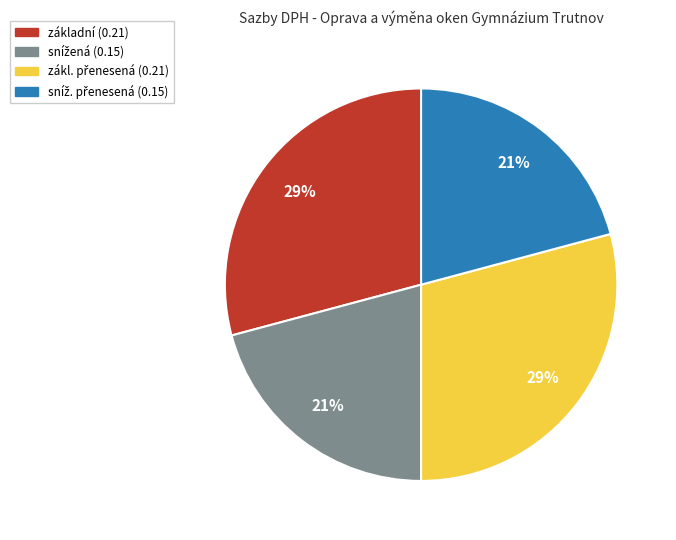

True or false: základní (0.21) accounts for 41% of the total.

False